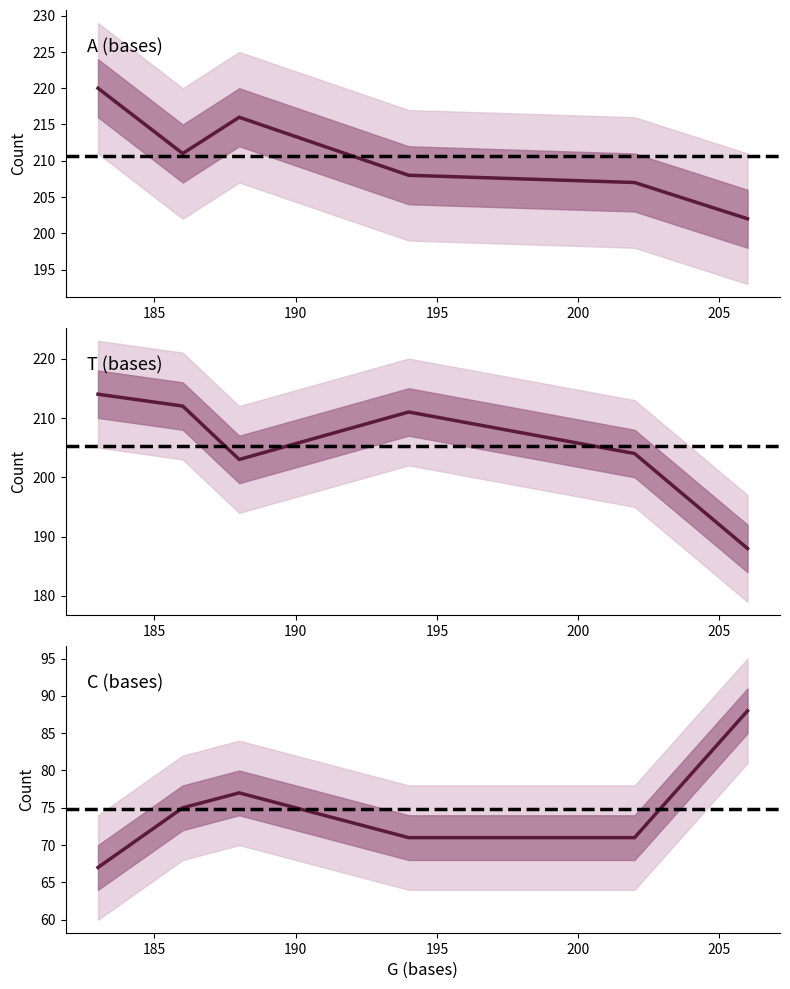

True or false: C (bases) and T (bases) cross at least once.

False